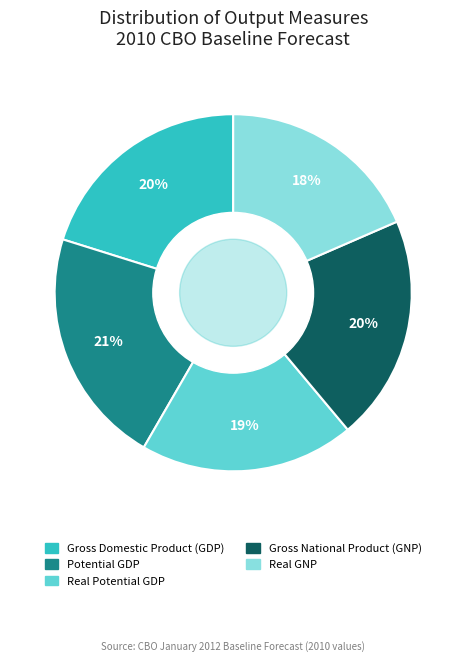

Is there any slice that represents more than half of the pie?

No